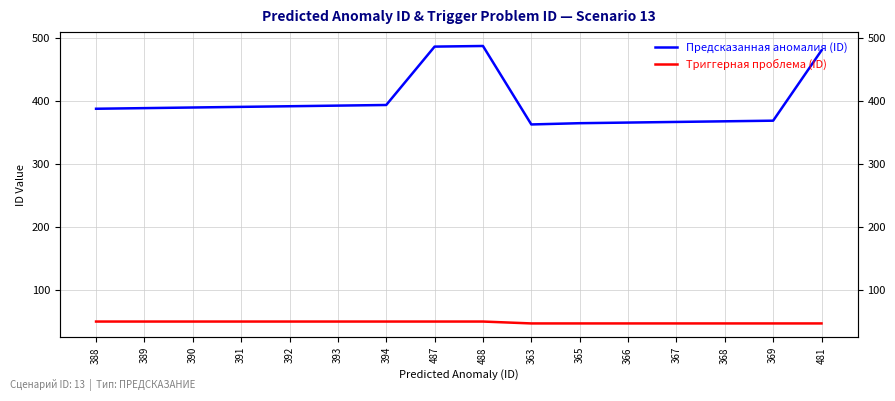

Rank the categories by Триггерная проблема (ID) value from lowest to highest.

363, 365, 366, 367, 368, 369, 481, 388, 389, 390, 391, 392, 393, 394, 487, 488